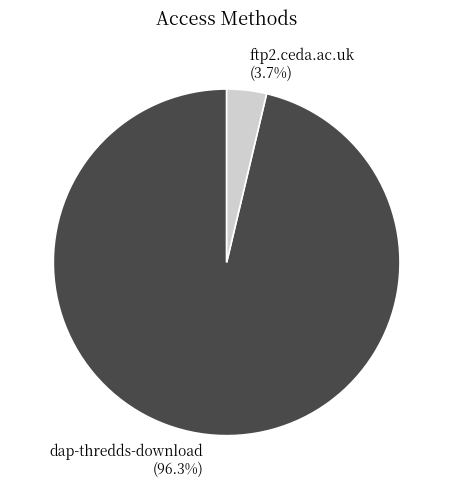

Combined, what portion of the pie is dap-thredds-download and ftp2.ceda.ac.uk?

100.0%